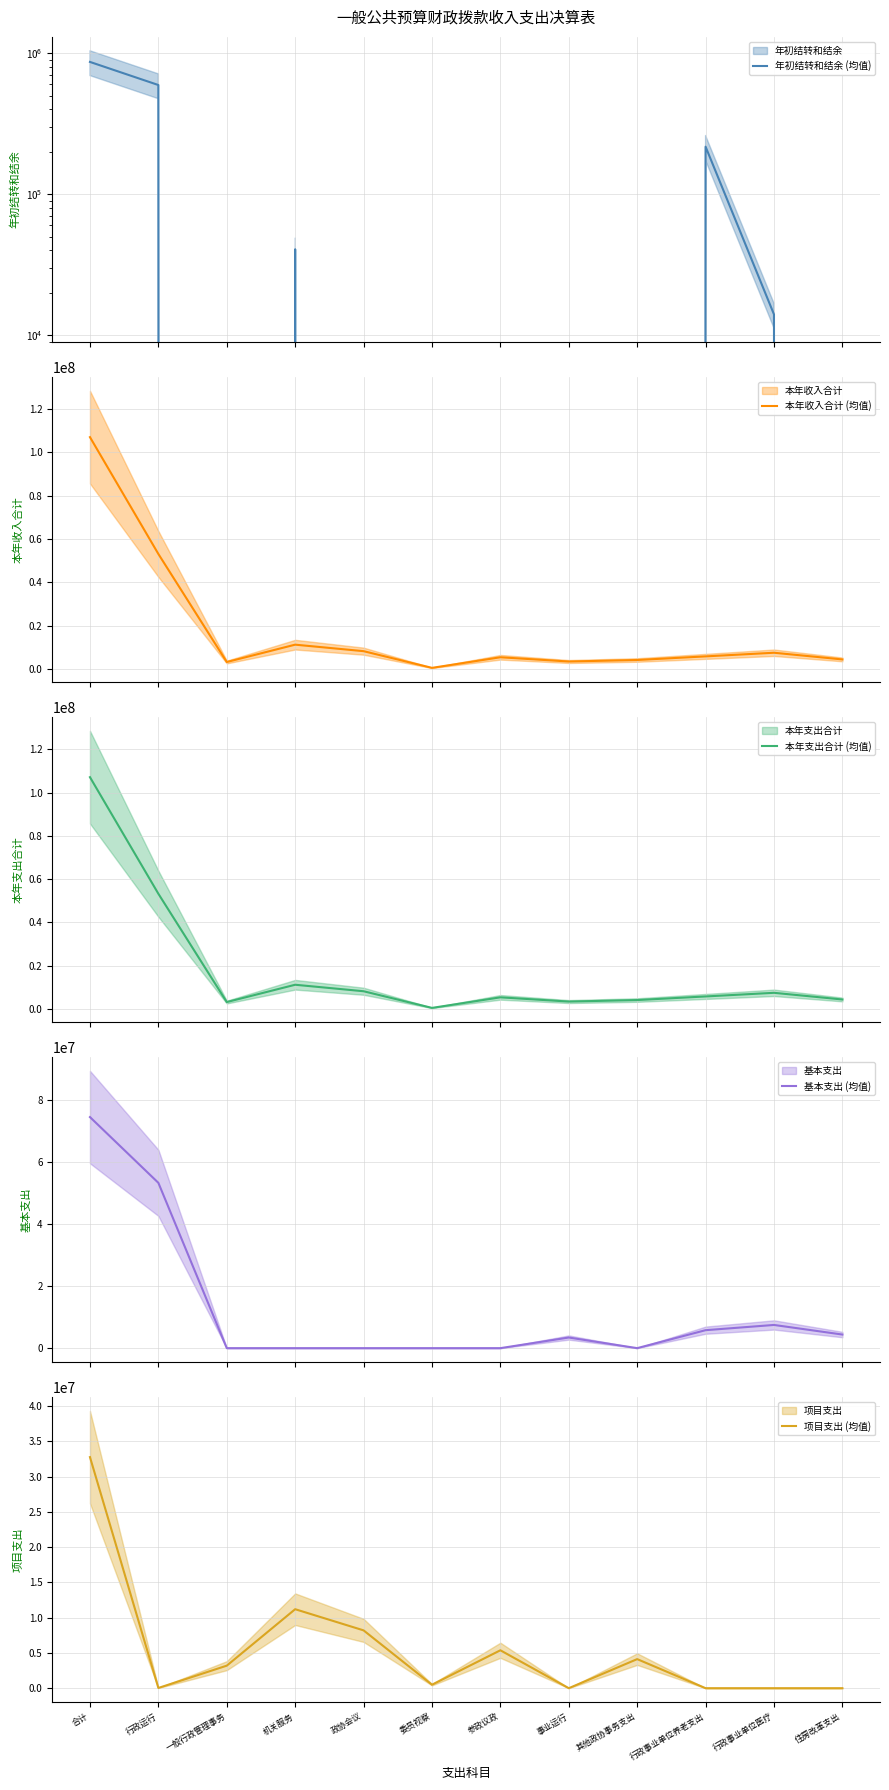

At which category does 项目支出 (均值) reach its first local valley?

行政运行